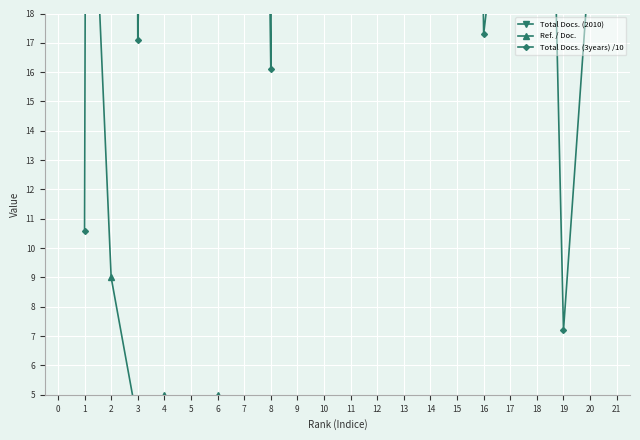

What is the difference between the Total Docs. (3years) /10 values at 6 and 2?

220.5